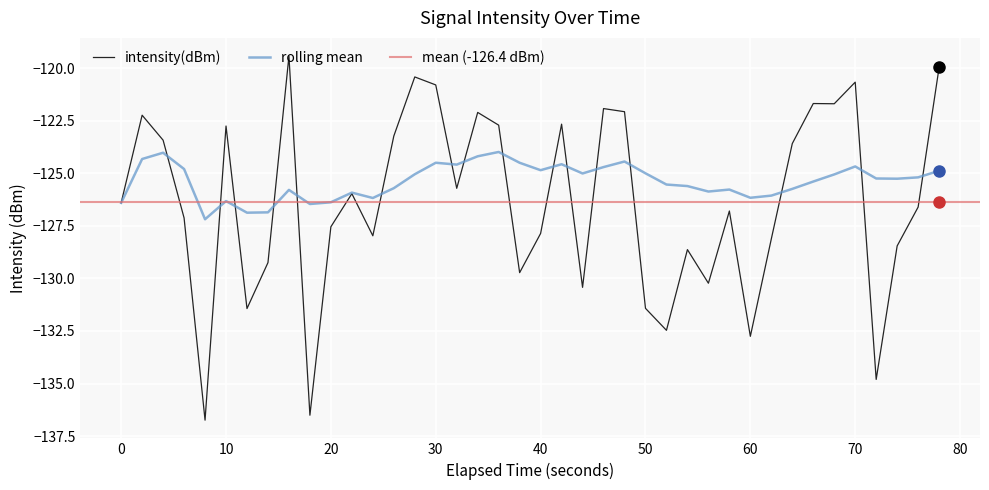

What is the minimum value for rolling mean?

-127.2